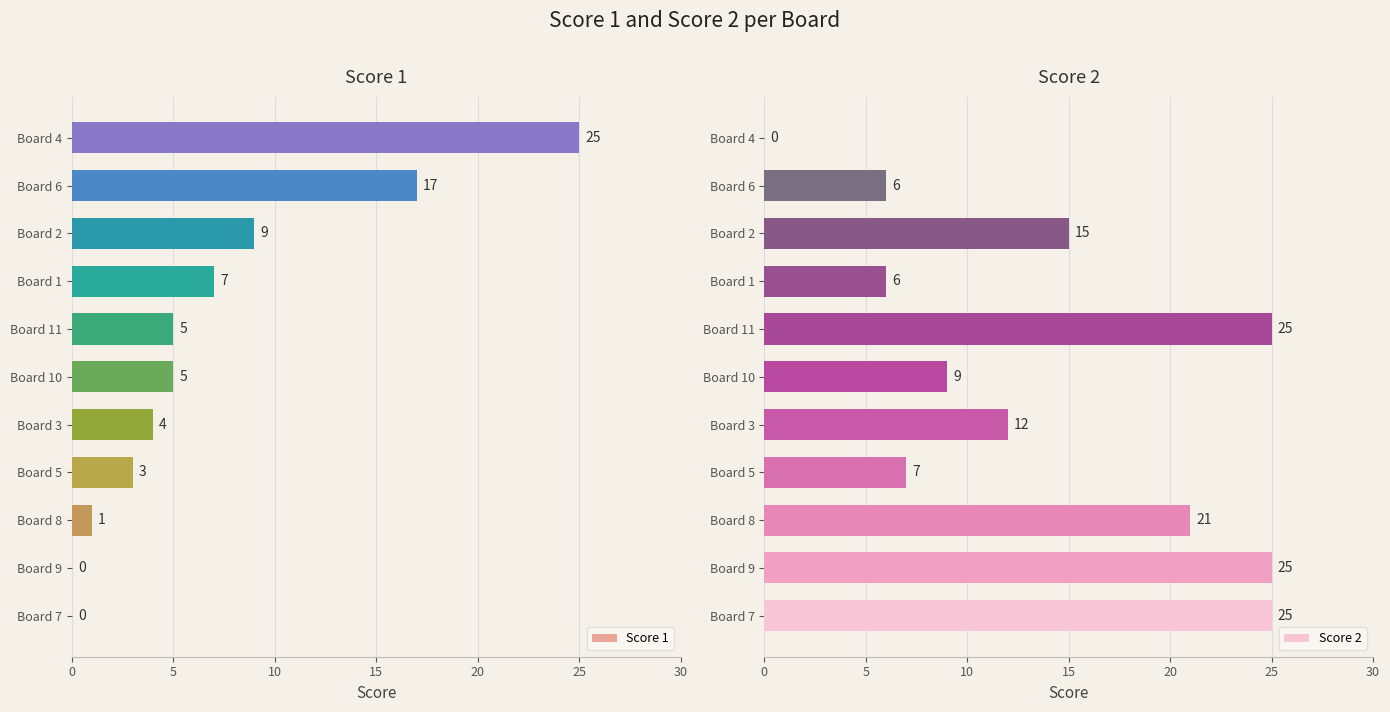

What is the average value of the Score 1 series?

7